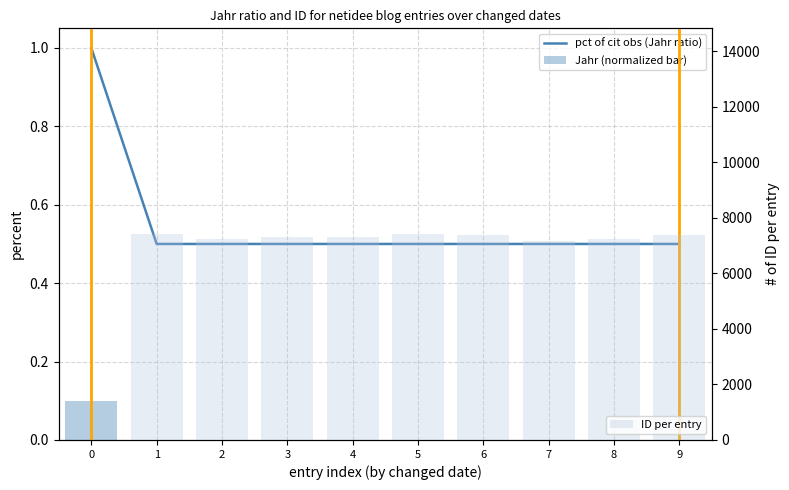

What is the maximum value shown in the chart?

7413.0